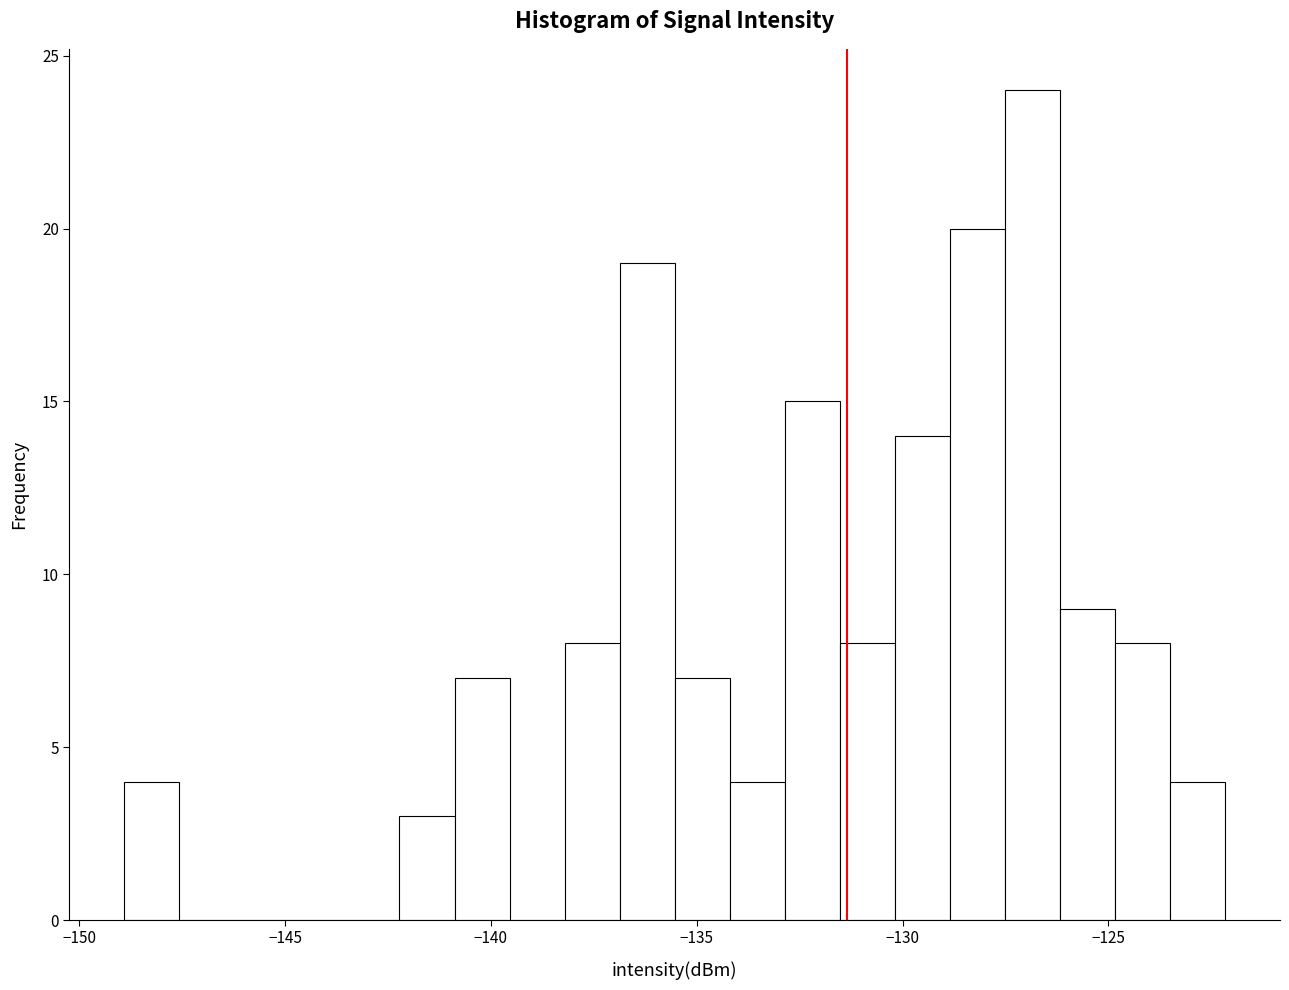

Around what value on the x-axis is the tallest bar? Give the approximate position of its centre, as read against the axis.

-127.0